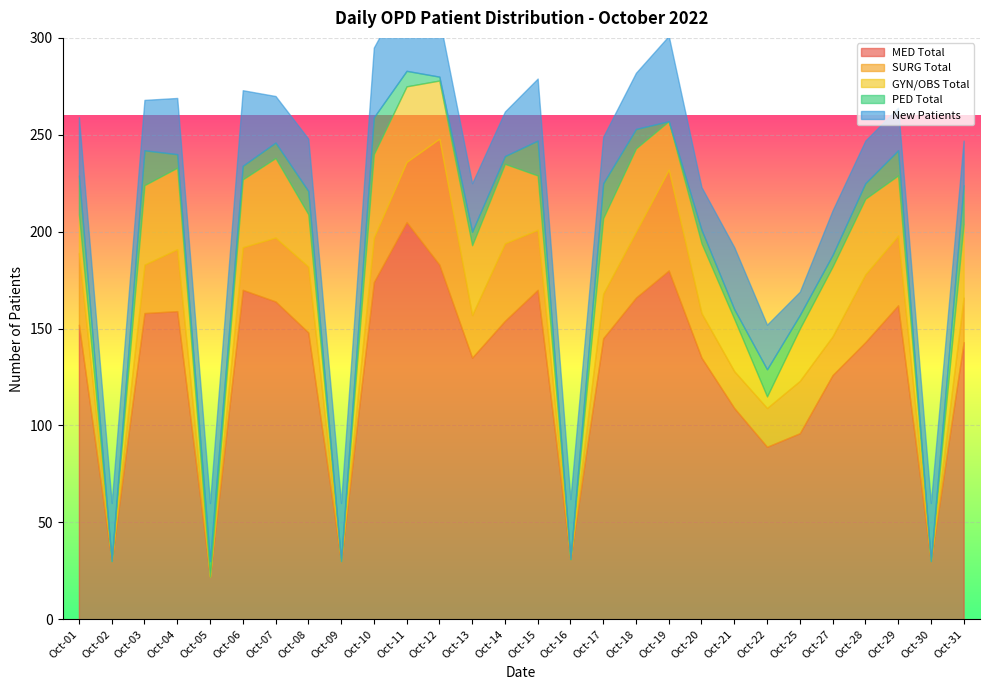

The value of MED Total at Oct-14 is 154. True or false?

True